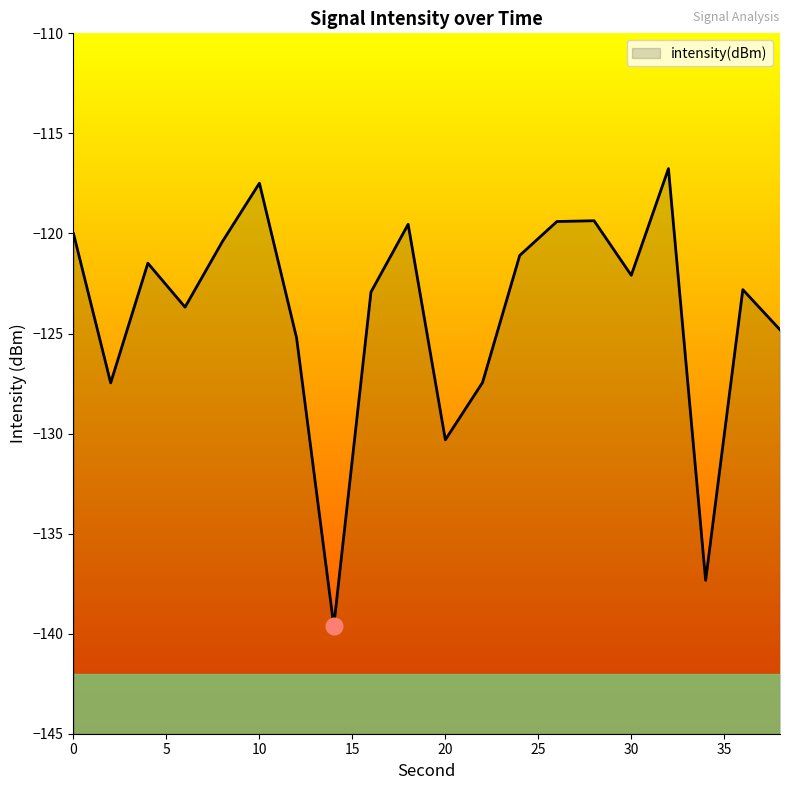

What is the smallest value displayed?

-139.6